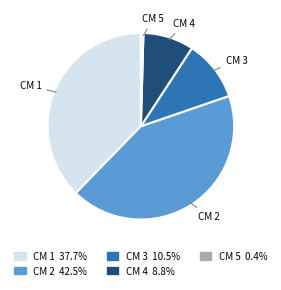

Between CM 4 and CM 5, which is larger?

CM 4